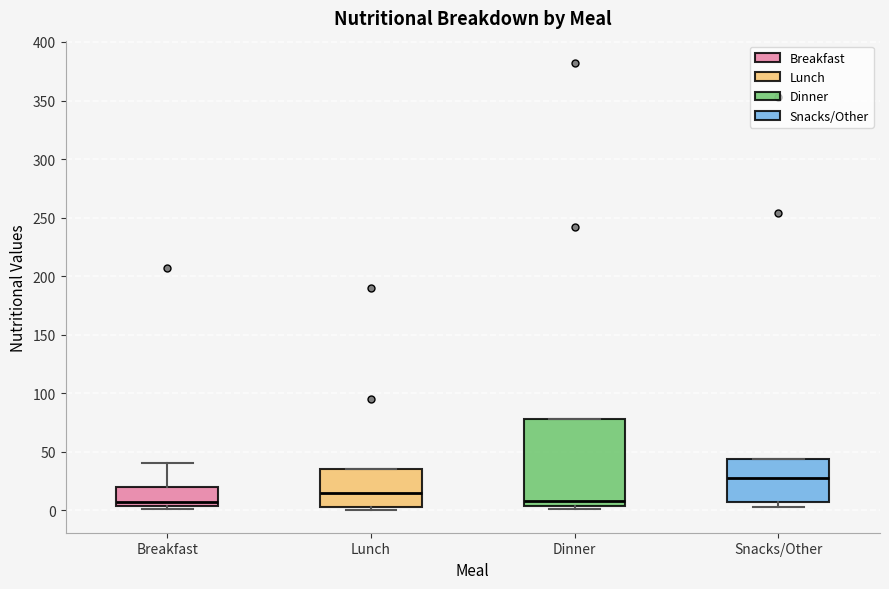

Which box has the highest median line?

Snacks/Other